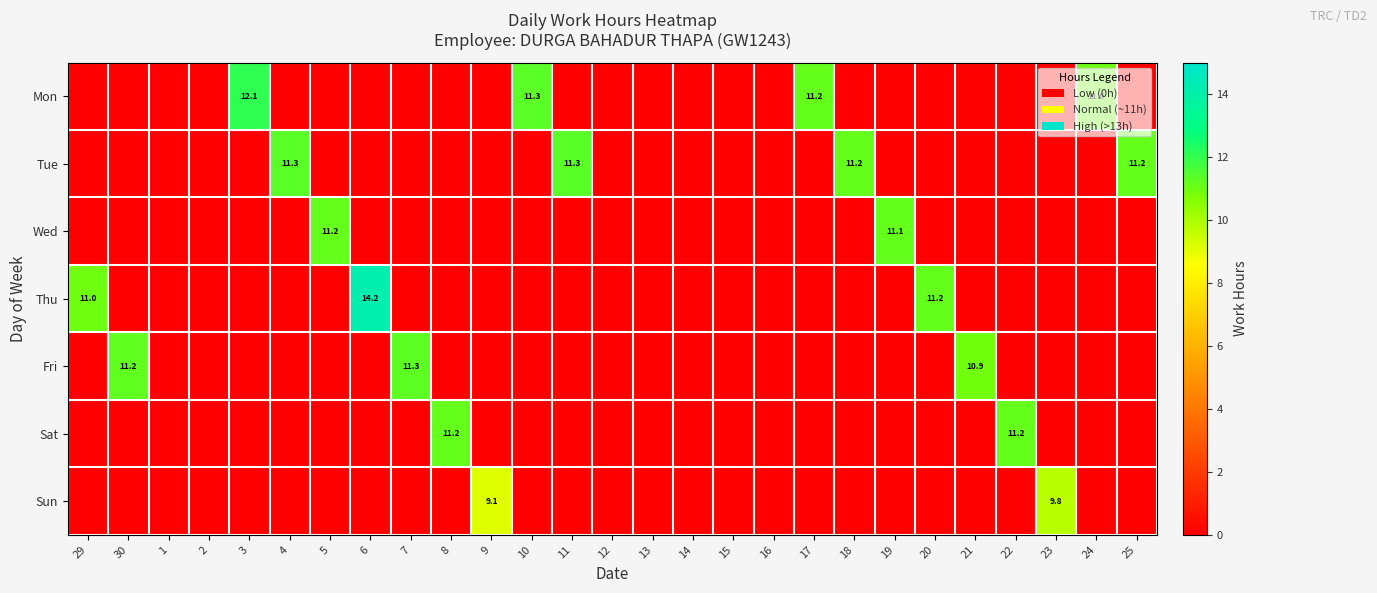

How many categories are shown in the chart?

27